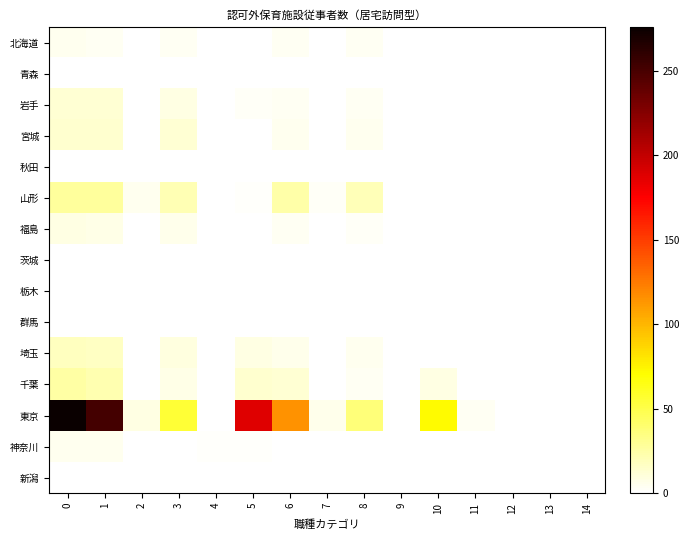

Reading left to right, what are all the values shown in this chart?

北海道: 0=5	1=4	2=0	3=4	4=0	5=0	6=4	7=0	8=4	9=0	10=0	11=0	12=0	13=0	14=0
青森: 0=0	1=0	2=0	3=0	4=0	5=0	6=0	7=0	8=0	9=0	10=0	11=0	12=0	13=0	14=0
岩手: 0=12	1=12	2=1	3=8	4=0	5=3	6=4	7=0	8=4	9=0	10=0	11=0	12=0	13=0	14=0
宮城: 0=14	1=14	2=1	3=12	4=1	5=0	6=5	7=0	8=5	9=0	10=0	11=1	12=0	13=0	14=1
秋田: 0=0	1=0	2=0	3=0	4=0	5=0	6=0	7=0	8=0	9=0	10=0	11=0	12=0	13=0	14=0
山形: 0=28	1=28	2=5	3=21	4=0	5=2	6=24	7=3	8=20	9=0	10=1	11=1	12=0	13=1	14=0
福島: 0=8	1=7	2=1	3=6	4=0	5=0	6=4	7=1	8=3	9=0	10=0	11=0	12=0	13=0	14=0
茨城: 0=0	1=0	2=0	3=0	4=0	5=0	6=0	7=0	8=0	9=0	10=0	11=0	12=0	13=0	14=0
栃木: 0=0	1=0	2=0	3=0	4=0	5=0	6=0	7=0	8=0	9=0	10=0	11=0	12=0	13=0	14=0
群馬: 0=0	1=0	2=0	3=0	4=0	5=0	6=0	7=0	8=0	9=0	10=0	11=0	12=0	13=0	14=0
埼玉: 0=18	1=17	2=0	3=9	4=0	5=8	6=6	7=0	8=5	9=0	10=1	11=0	12=0	13=0	14=0
千葉: 0=25	1=22	2=1	3=7	4=0	5=14	6=12	7=0	8=4	9=0	10=8	11=0	12=0	13=0	14=0
東京: 0=276	1=252	2=8	3=56	4=0	5=188	6=115	7=6	8=37	9=0	10=72	11=4	12=0	13=0	14=0
神奈川: 0=5	1=5	2=0	3=1	4=2	5=2	6=1	7=0	8=1	9=0	10=0	11=0	12=0	13=0	14=0
新潟: 0=0	1=0	2=0	3=0	4=0	5=0	6=0	7=0	8=0	9=0	10=0	11=0	12=0	13=0	14=0